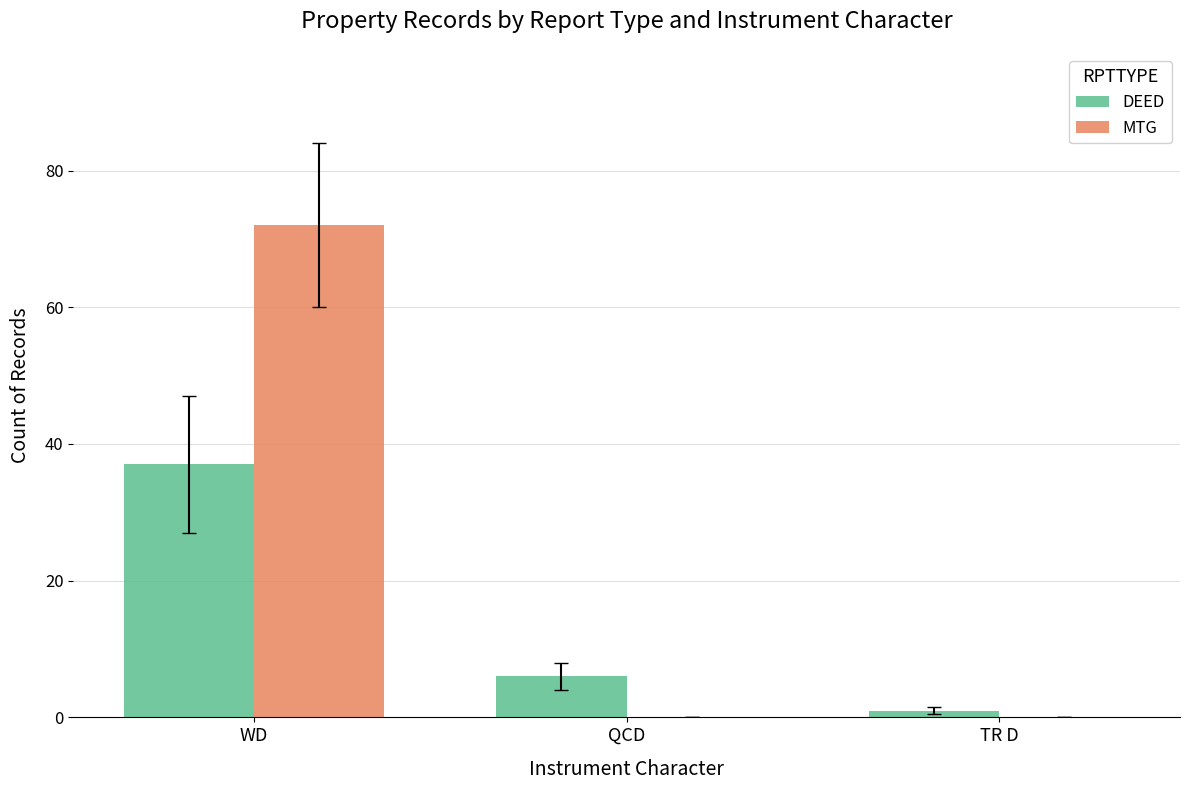

At which category is the sum across all series the highest?

WD